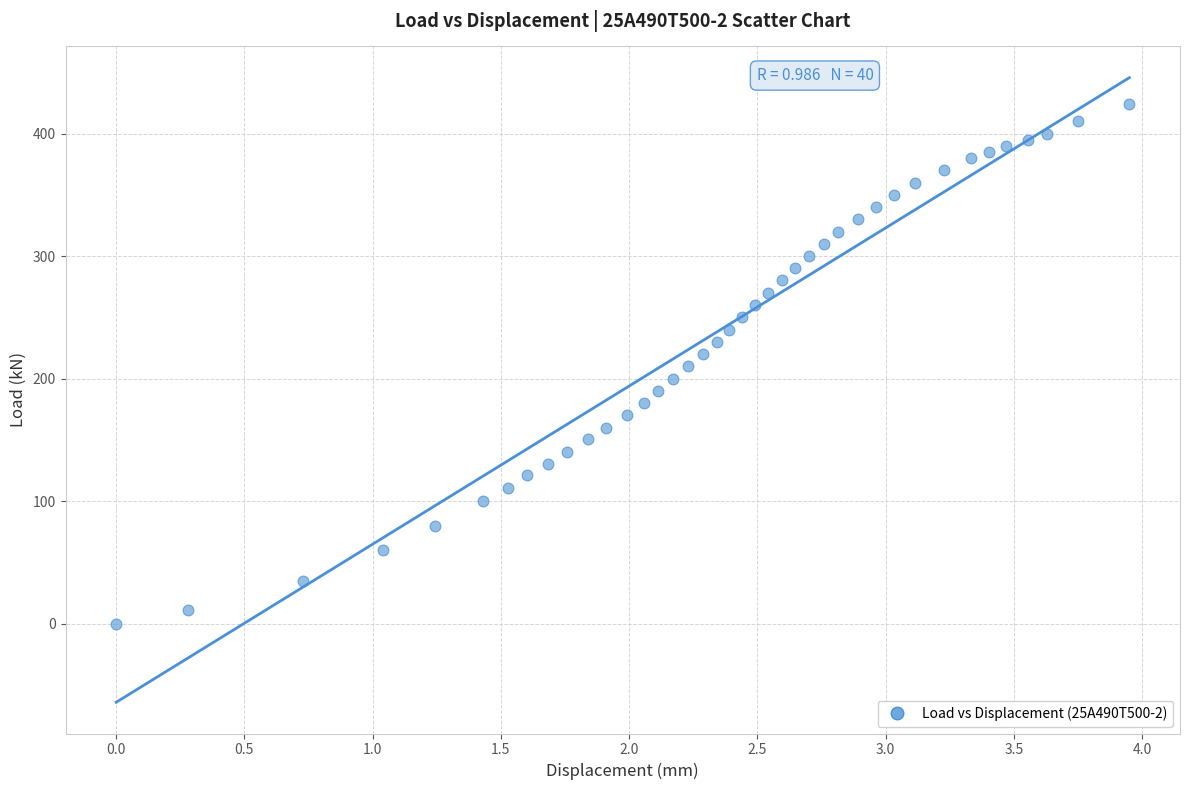

What is the range of X values (max minus min)?

4.0